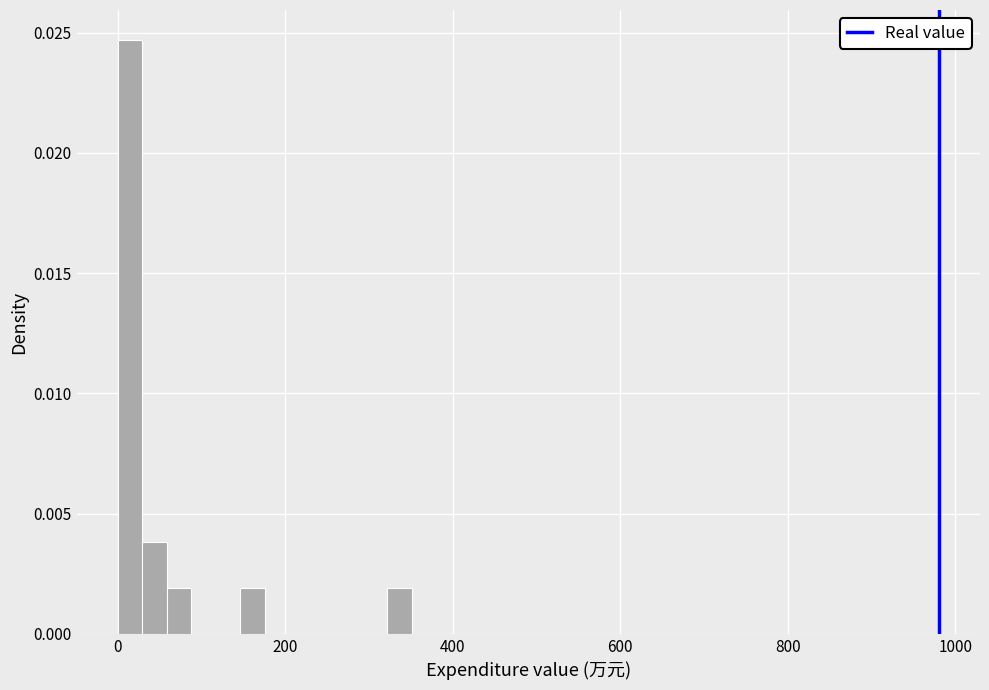

Around what value on the x-axis is the tallest bar? Give the approximate position of its centre, as read against the axis.

20